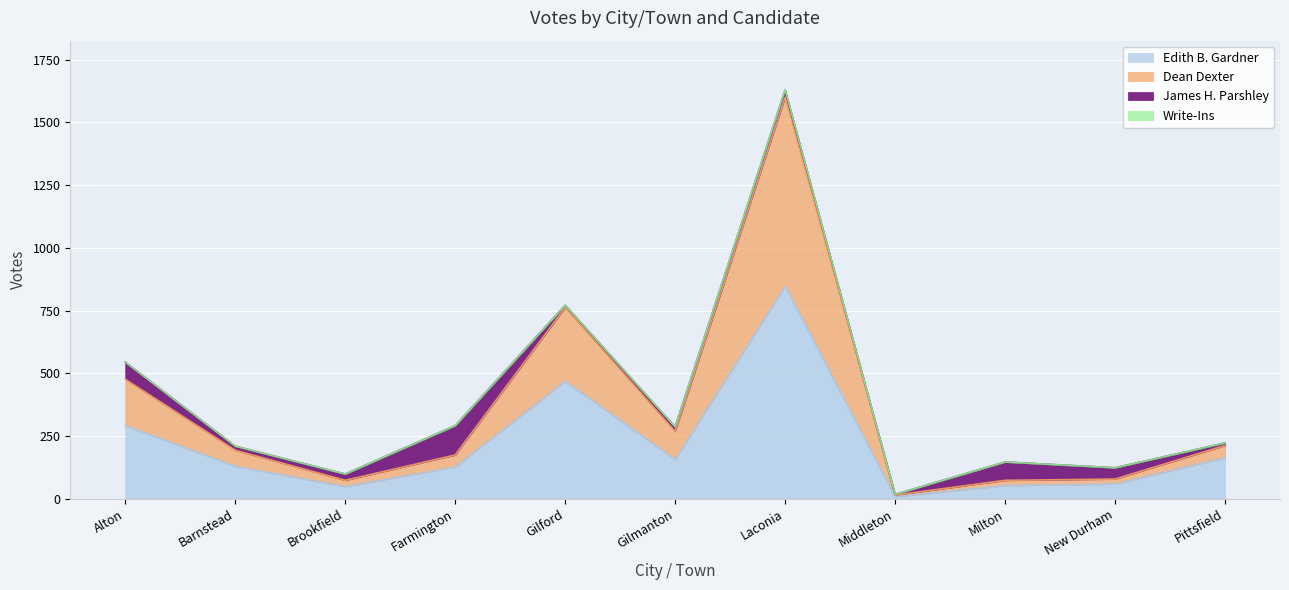

The Dean Dexter series shows 44 at Farmington. True or false?

False